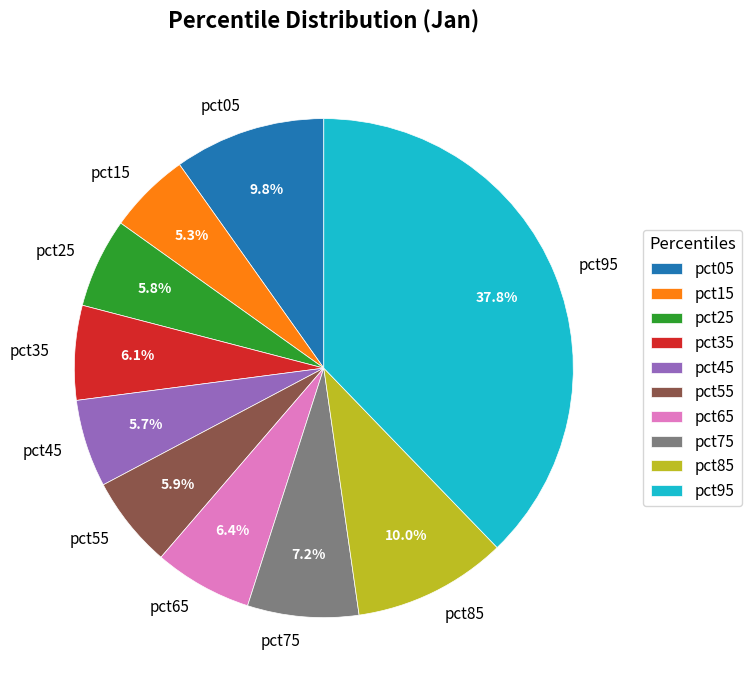

To the nearest percent, what portion does pct05 represent?

10%